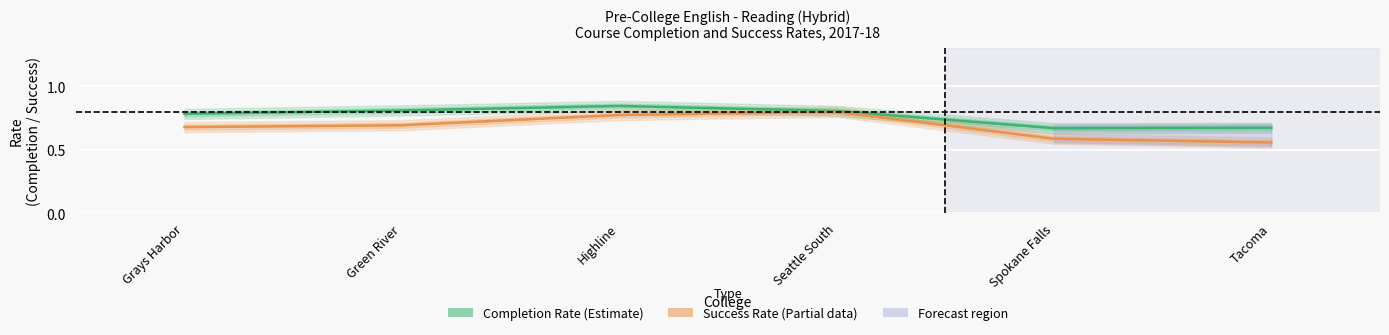

True or false: Success Rate (Estimate based on partial data) and Completion Rate (Estimate) intersect in this chart.

False